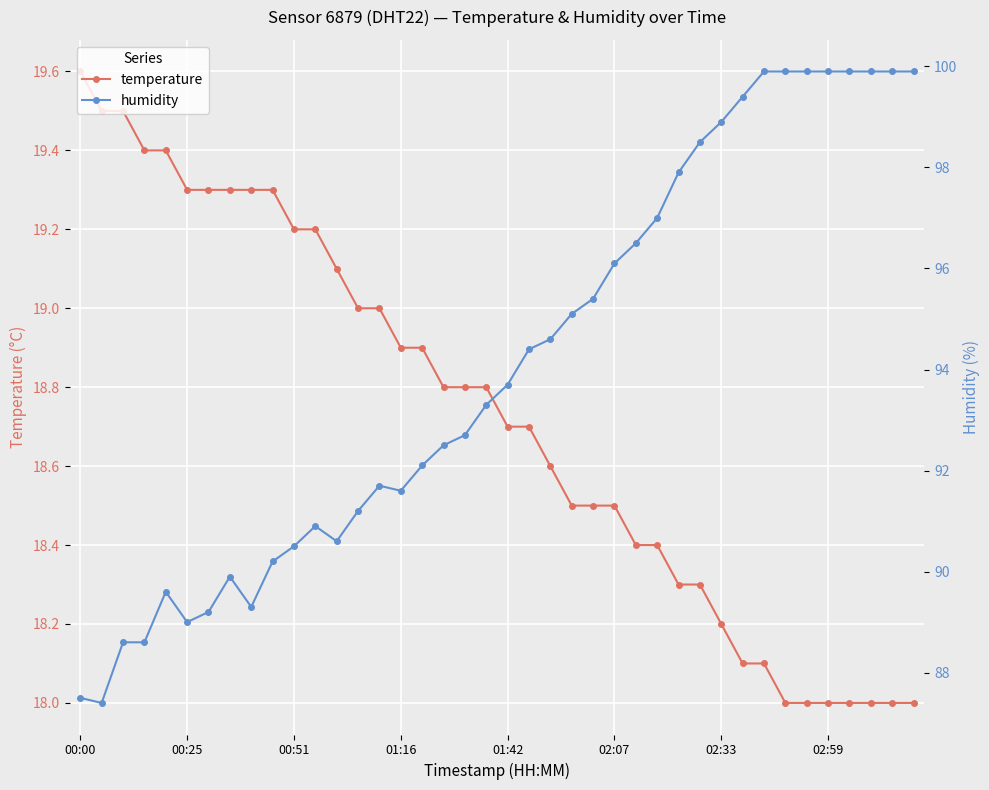

What is the average value of the temperature series?

18.7